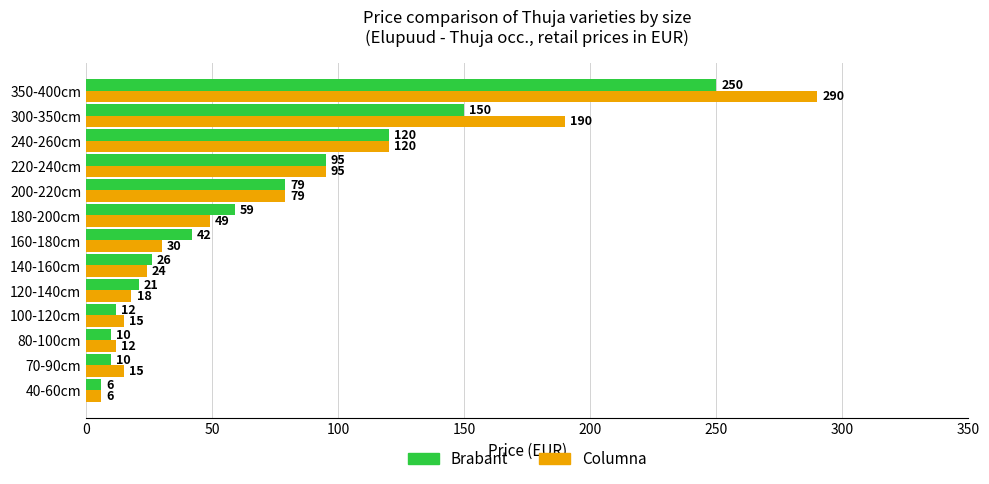

Between 80-100cm and 120-140cm, which series saw the biggest shift?

Brabant